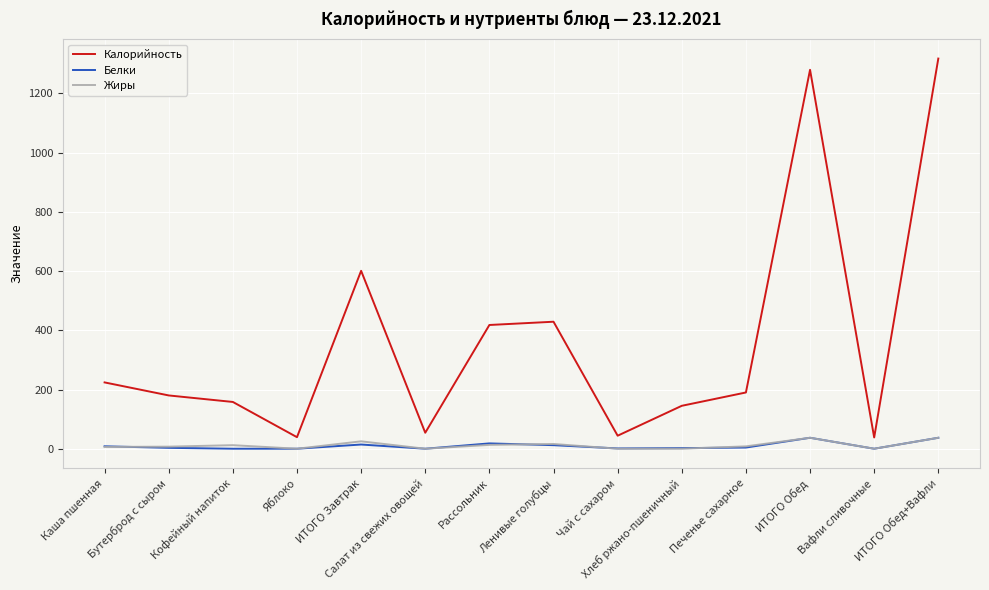

The Белки series shows 0.0 at Кофейный напиток. True or false?

True